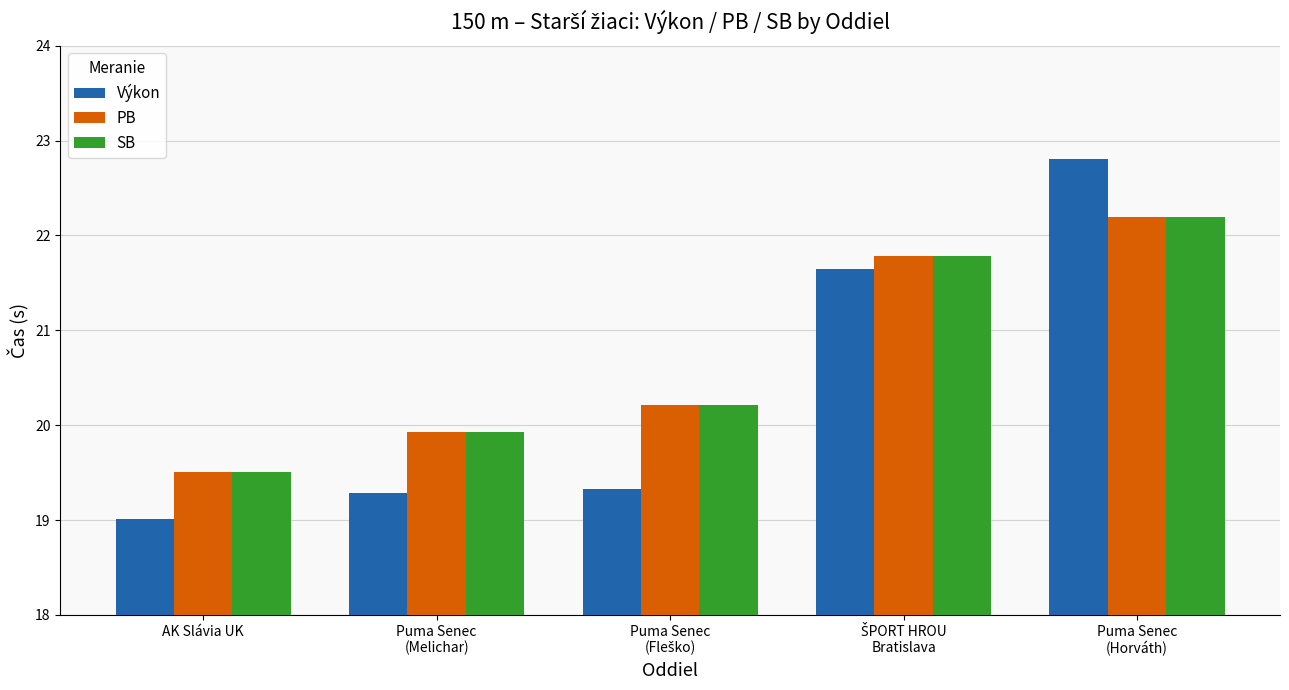

What is the difference between the maximum and second lowest values in the PB series?

2.3